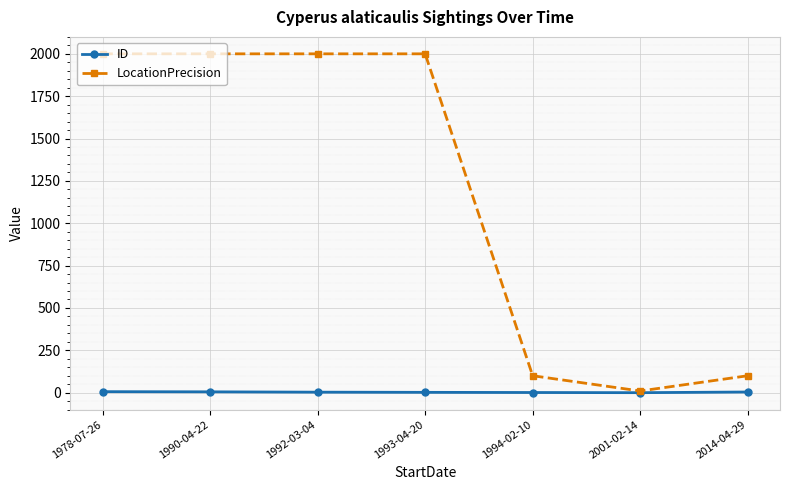

How many data points in ID are less than 3?

3